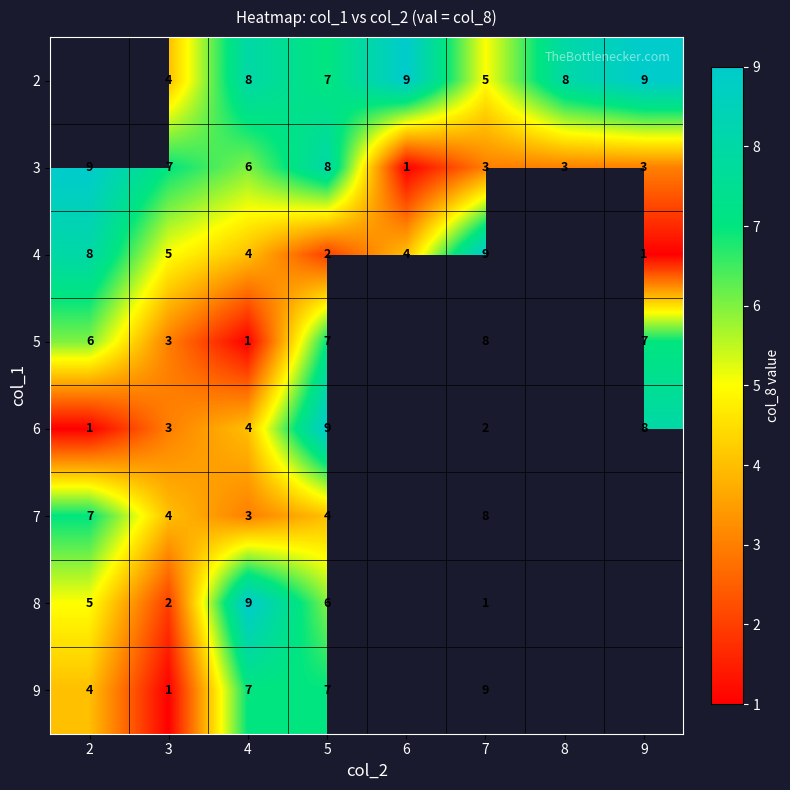

Is it true that 2 equals 9 at 6?

True